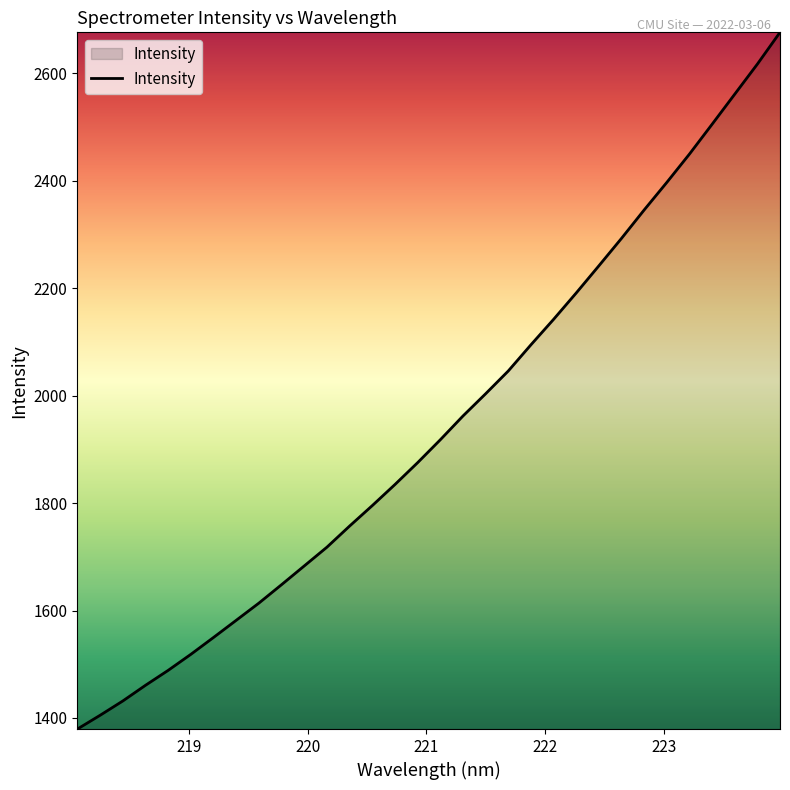

What is the minimum value shown in the chart?

1379.4